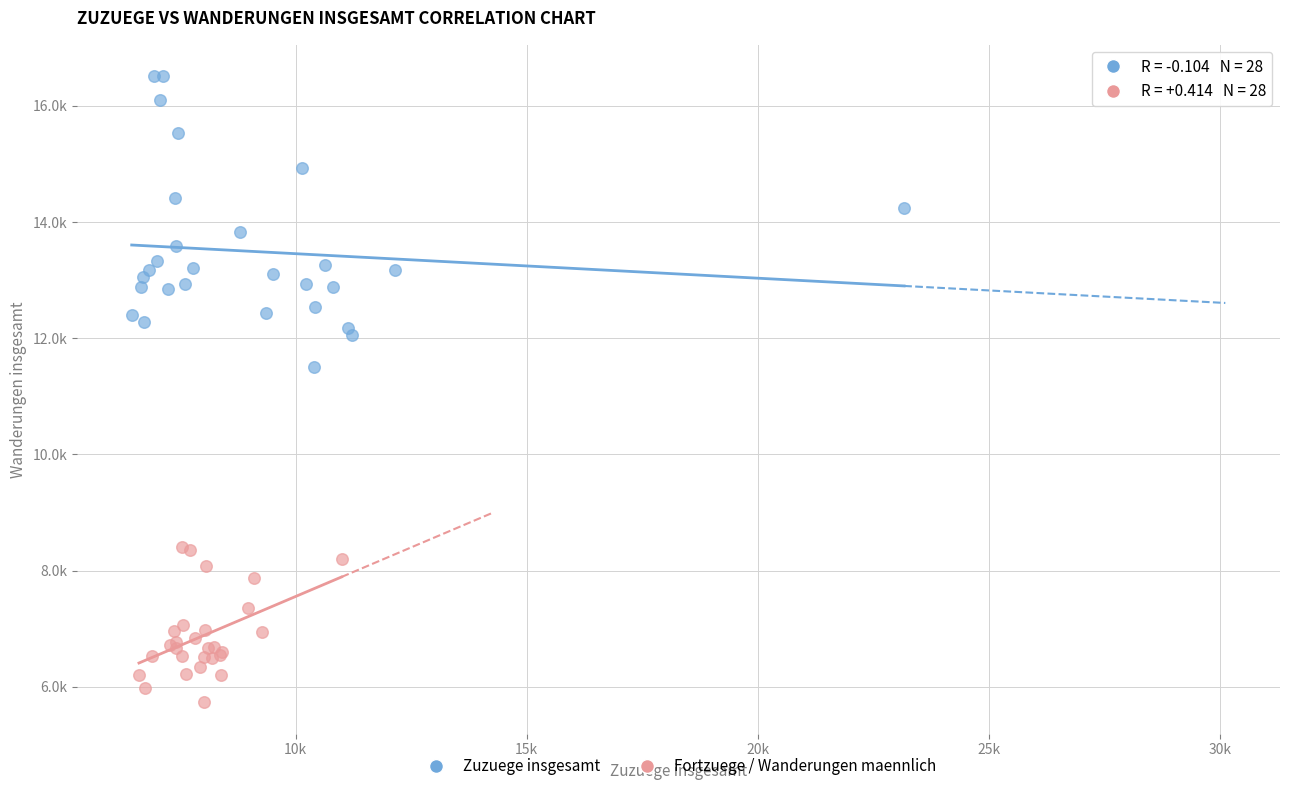

Which series has the widest spread of Y values?

Zuzuege insgesamt